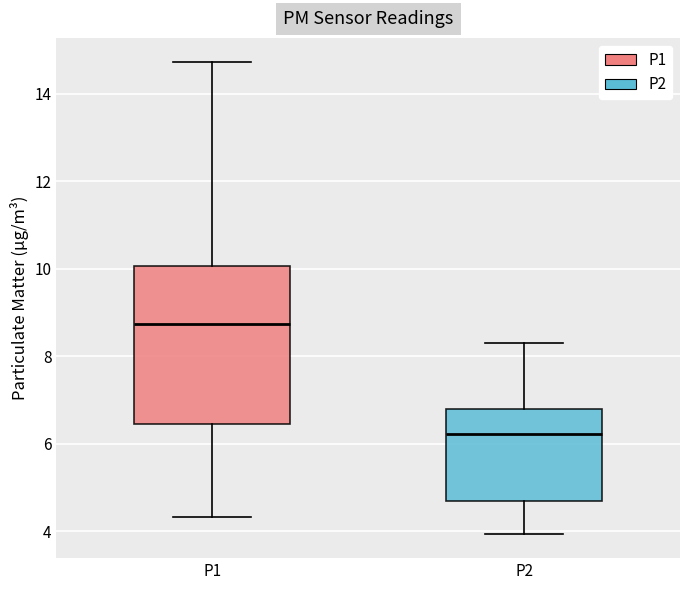

Which box is the tallest, from its lower edge to its upper edge?

P1